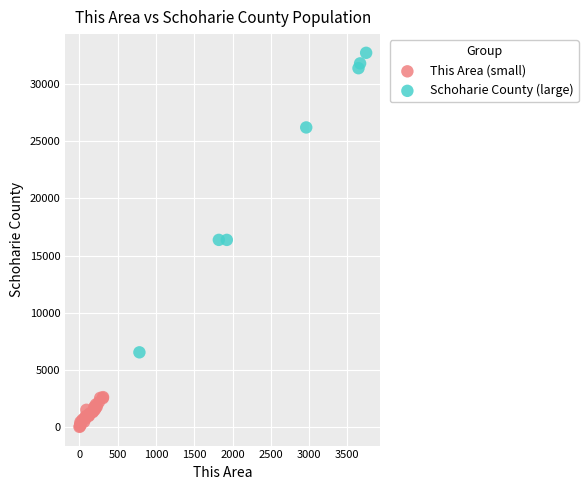

Which series contains the lowest Y value?

This Area (small)